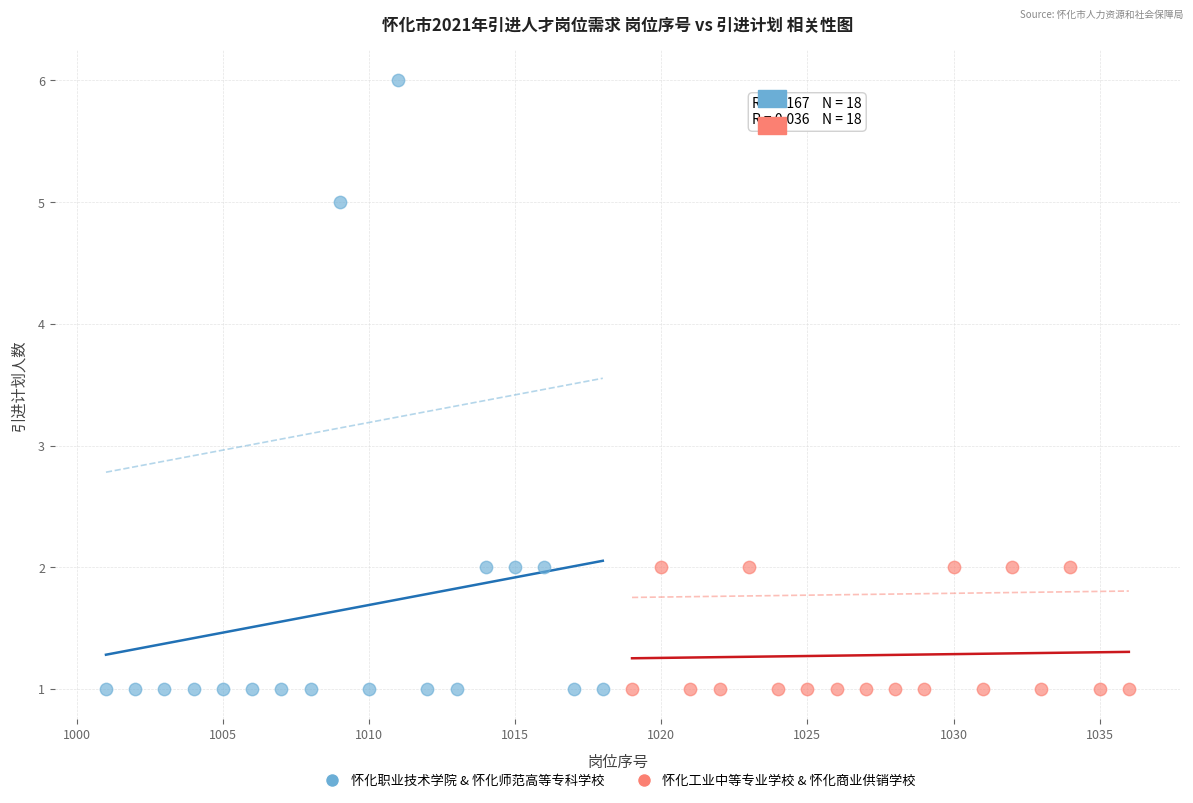

Which series contains the highest Y value?

怀化职业技术学院 & 怀化师范高等专科学校